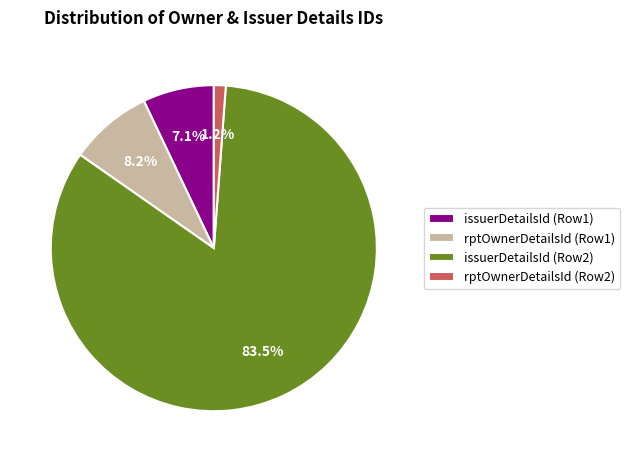

Rank the categories by value from highest to lowest.

issuerDetailsId (Row2), rptOwnerDetailsId (Row1), issuerDetailsId (Row1), rptOwnerDetailsId (Row2)